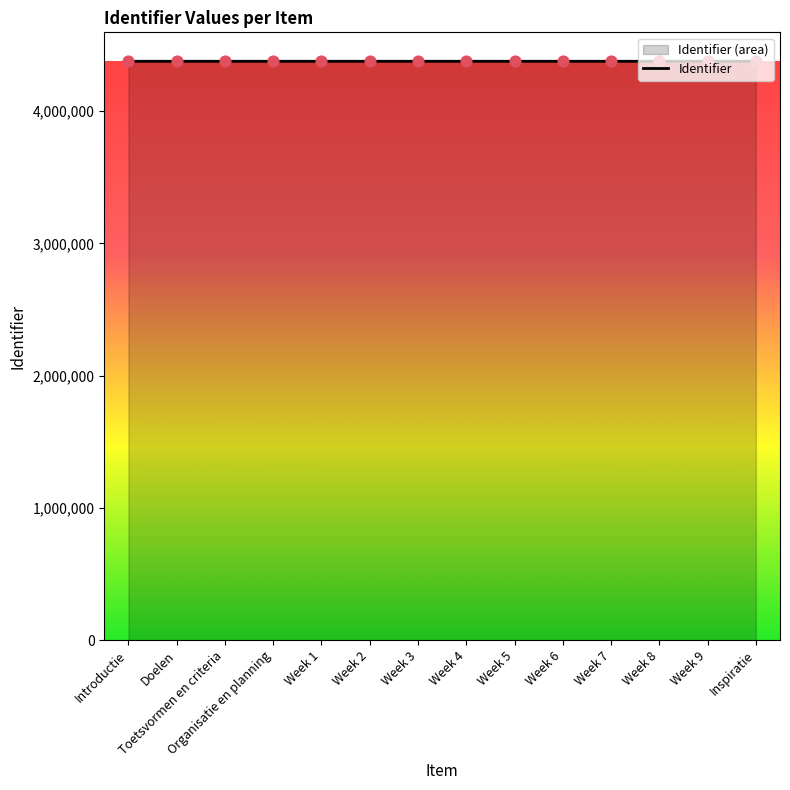

Which has a higher value, Week 7 or Week 5?

Week 7